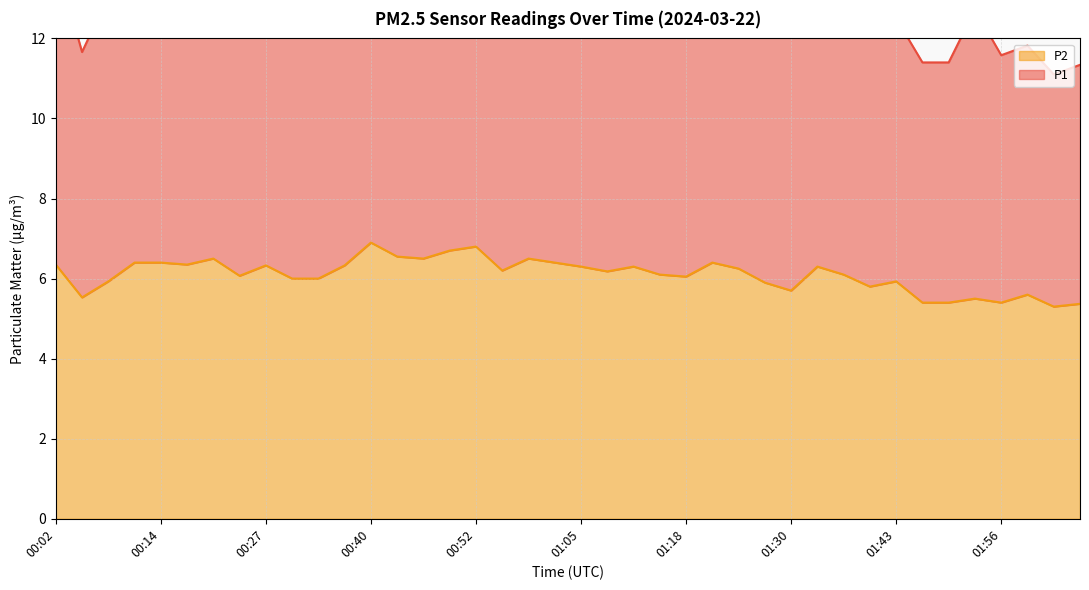

At which category does the data reach its first local peak?

00:21